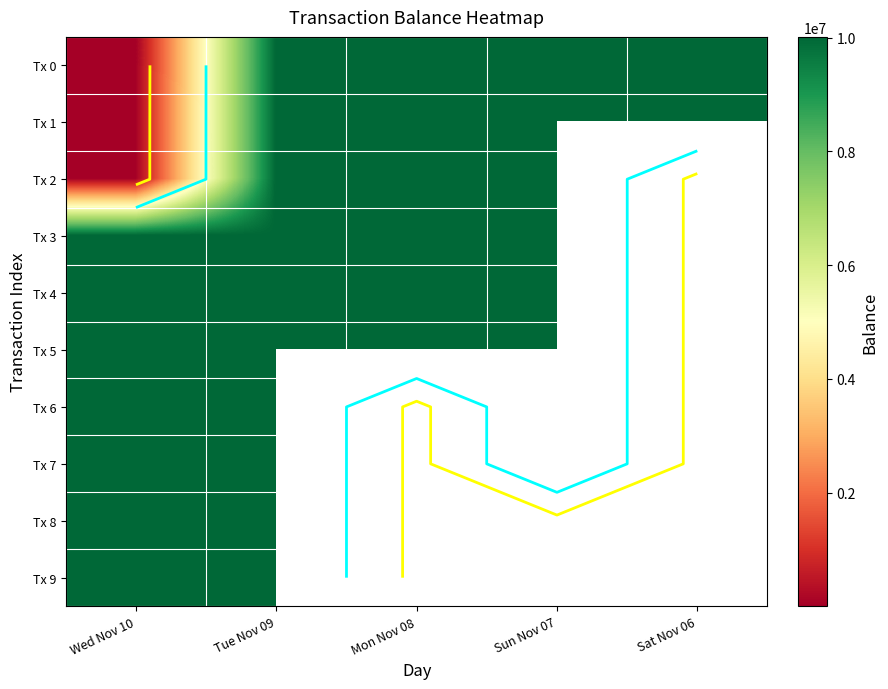

What is the difference between the highest and lowest values at Mon Nov 08?

10016245